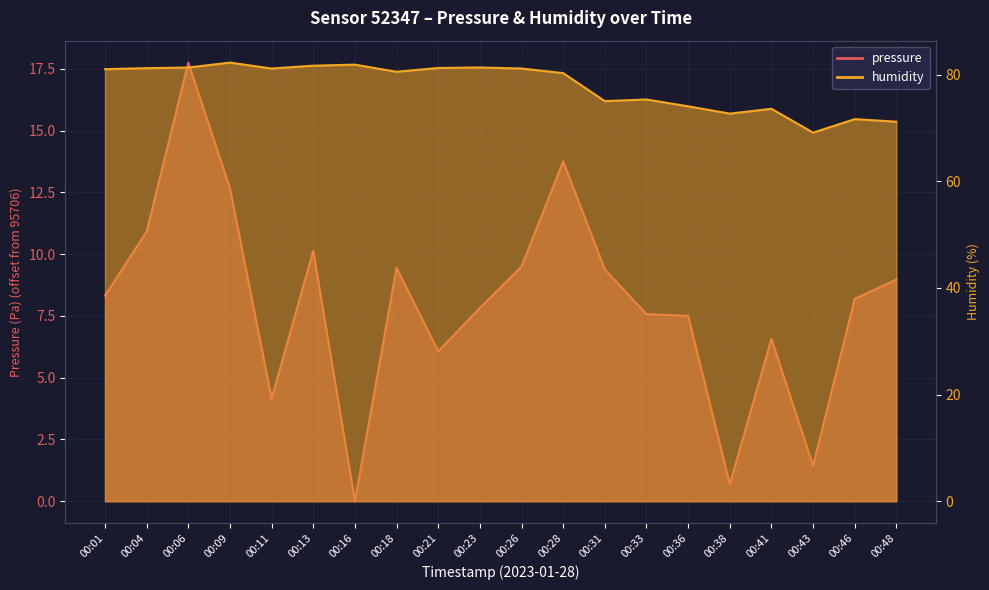

In humidity, how many points are lower than both neighbors (excluding endpoints)?

5